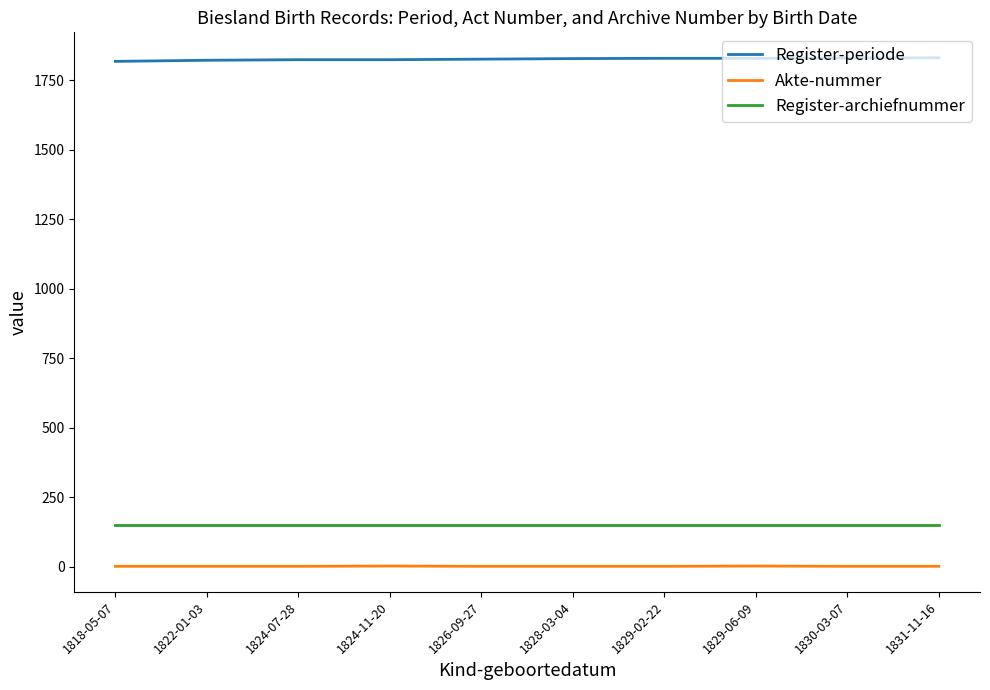

How many Akte-nummer values are between 1 and 2?

10